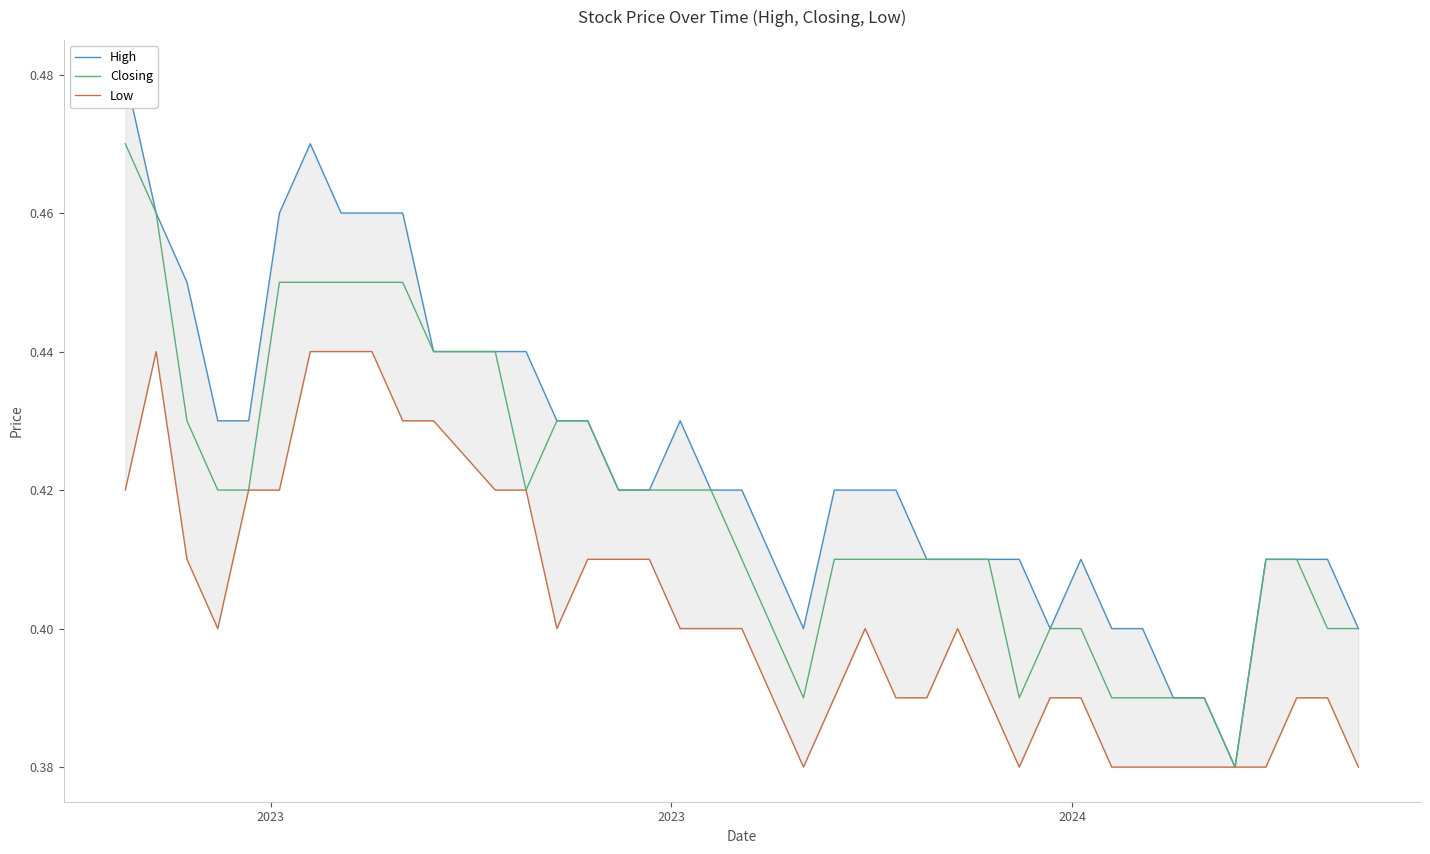

The High series shows 0.1 at 2023. True or false?

False